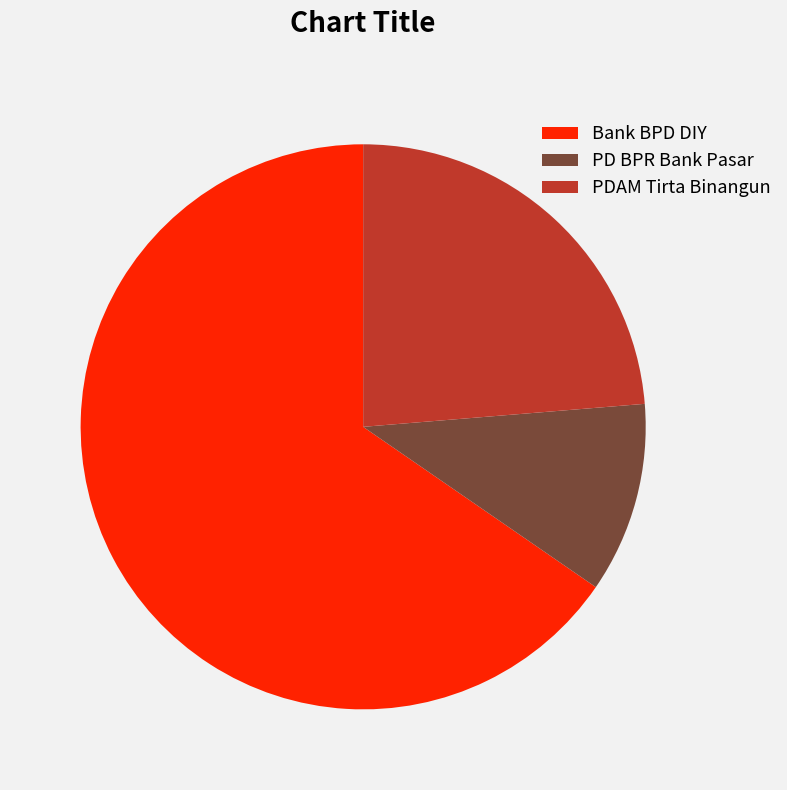

Which category has the biggest portion of the pie?

Bank BPD DIY